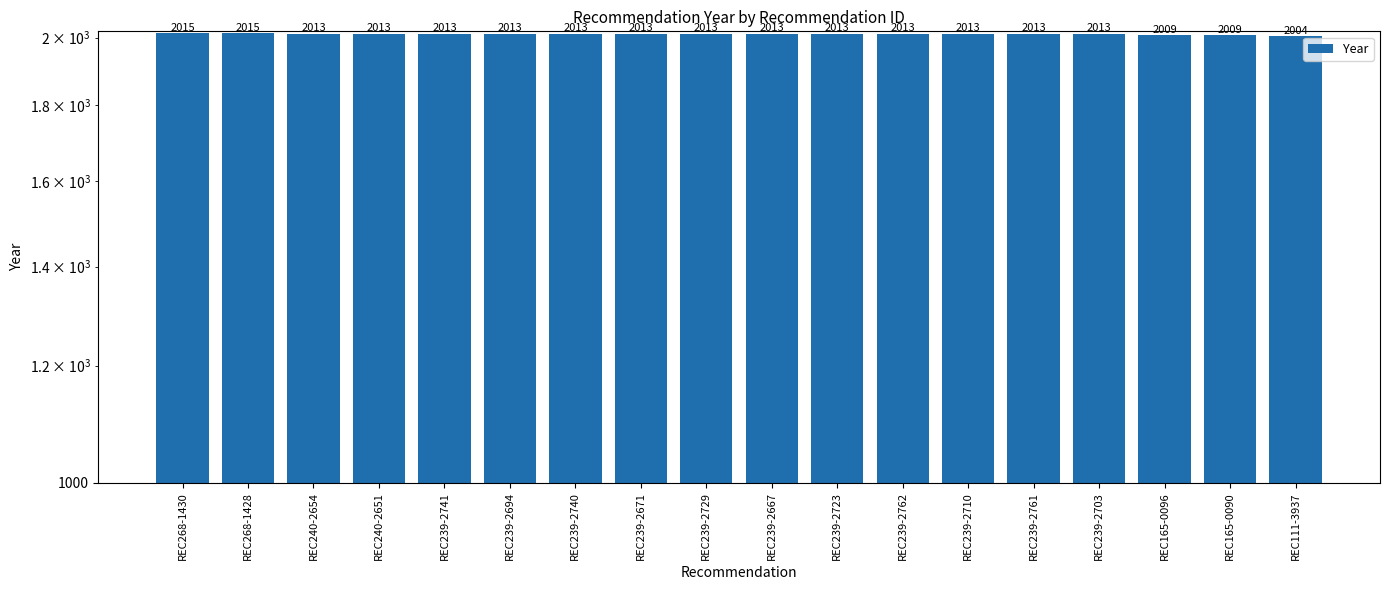

What is the sum of all values?

36221